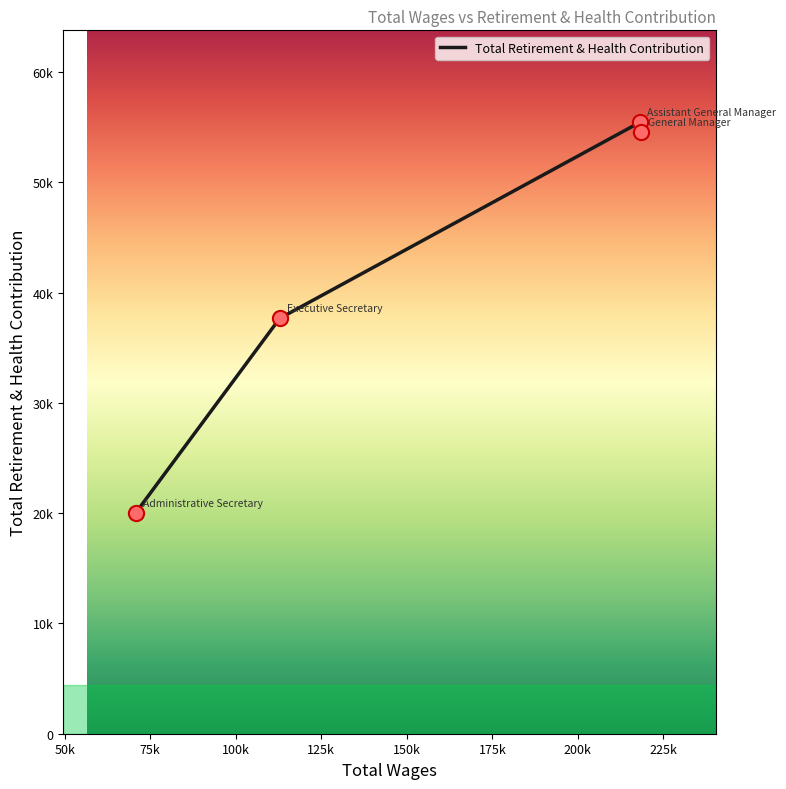

Between Executive Secretary and Administrative Secretary, which is larger?

Executive Secretary